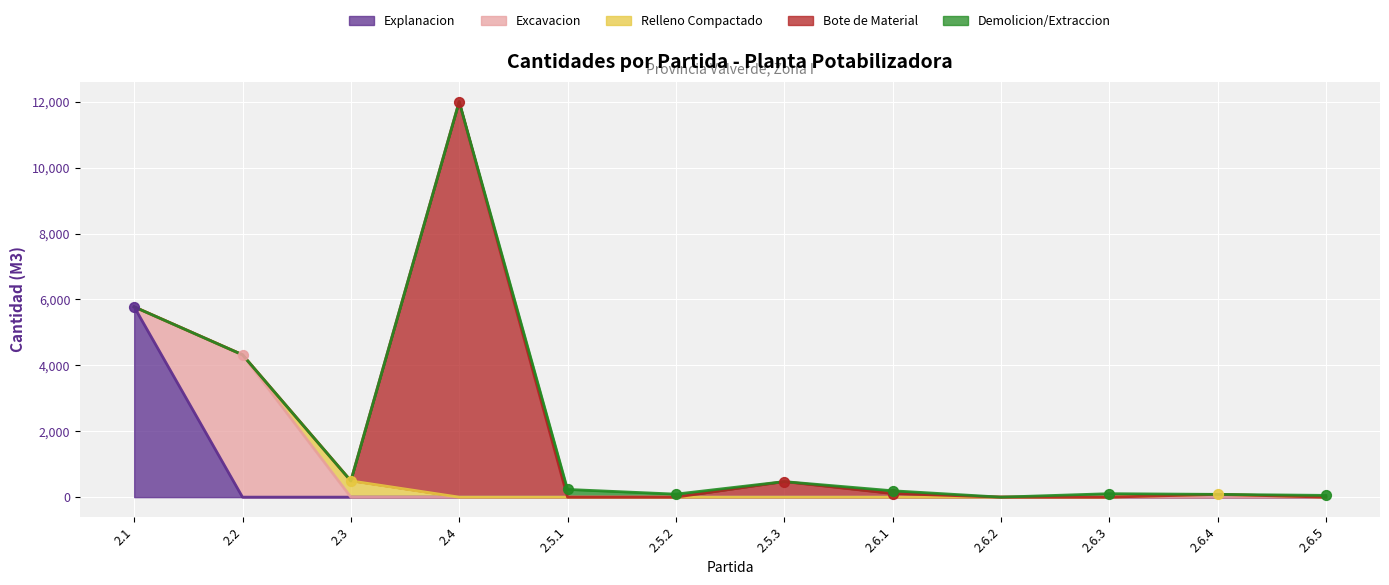

Is the value of Bote de Material at 2.2 greater than the value of Relleno Compactado at 2.6.3?

No